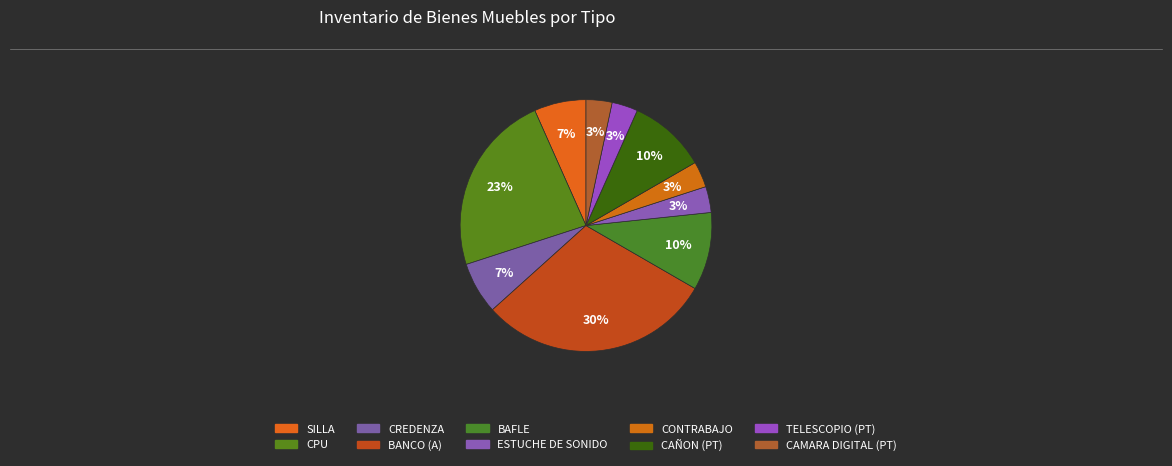

Is there a majority slice in this chart?

No